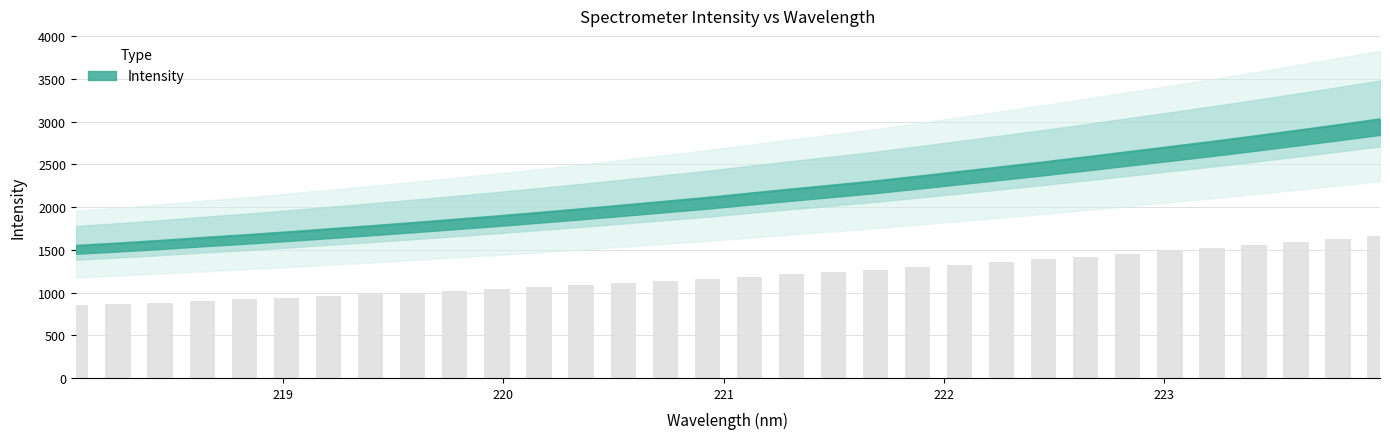

Count the number of categories in the chart.

32